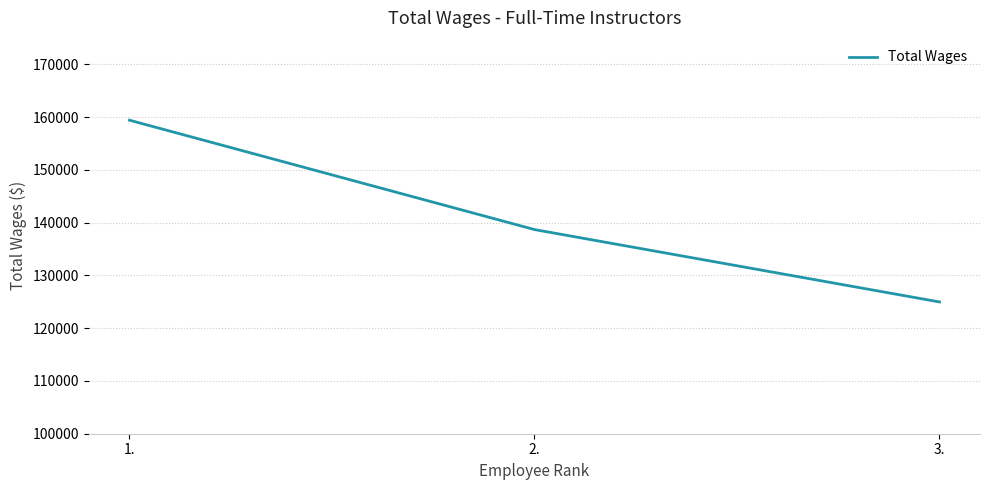

What is the smallest value displayed?

124967